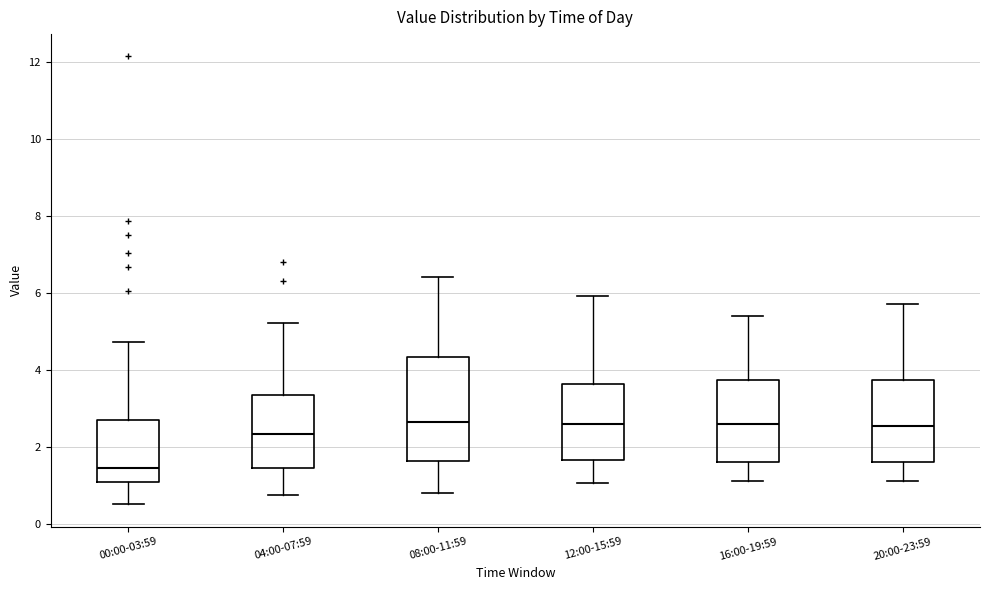

Reading left to right, transcribe this box plot: for each box, give where its median line is, the range the box spans, and where its two whiskers end, as read against the y-axis. The values are not printed on the chart, so give them approximately, as read against the axis.

00:00-03:59: median 1.4, box 1.0 to 2.8, whiskers 0.6 to 4.8
04:00-07:59: median 2.4, box 1.4 to 3.4, whiskers 0.8 to 5.2
08:00-11:59: median 2.6, box 1.6 to 4.4, whiskers 0.8 to 6.4
12:00-15:59: median 2.6, box 1.6 to 3.6, whiskers 1.0 to 6.0
16:00-19:59: median 2.6, box 1.6 to 3.8, whiskers 1.2 to 5.4
20:00-23:59: median 2.6, box 1.6 to 3.8, whiskers 1.2 to 5.8